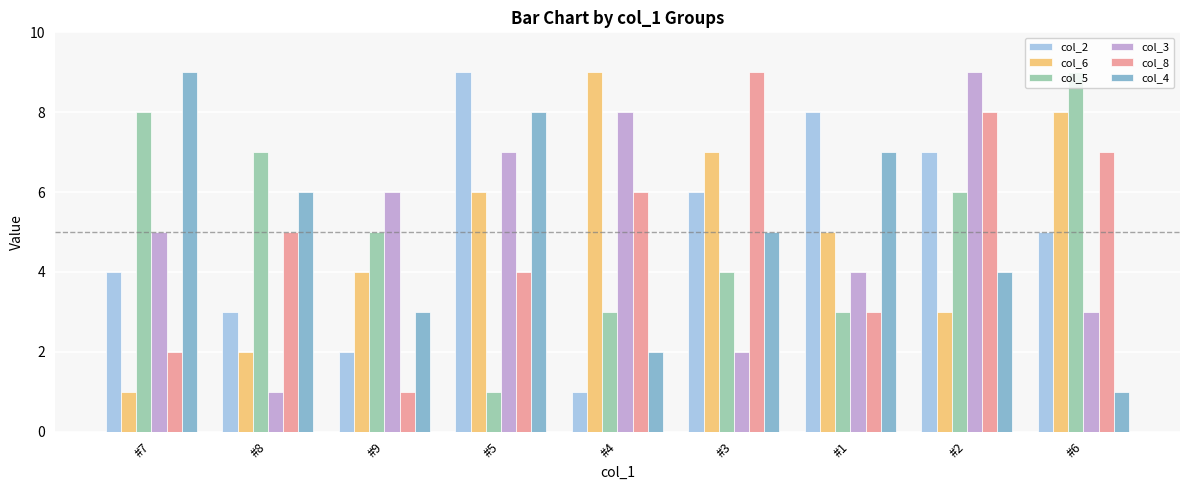

How many bars are there in each group?

6